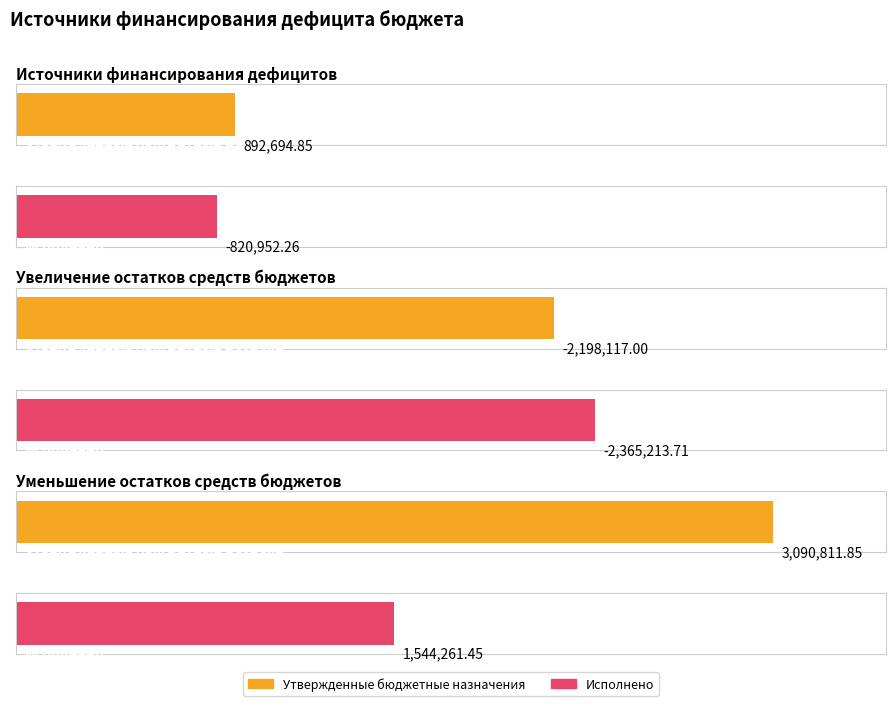

Is it true that Утвержденные бюджетные назначения (консолидированный) equals 892694.8 at Источники финансирования дефицитов?

True